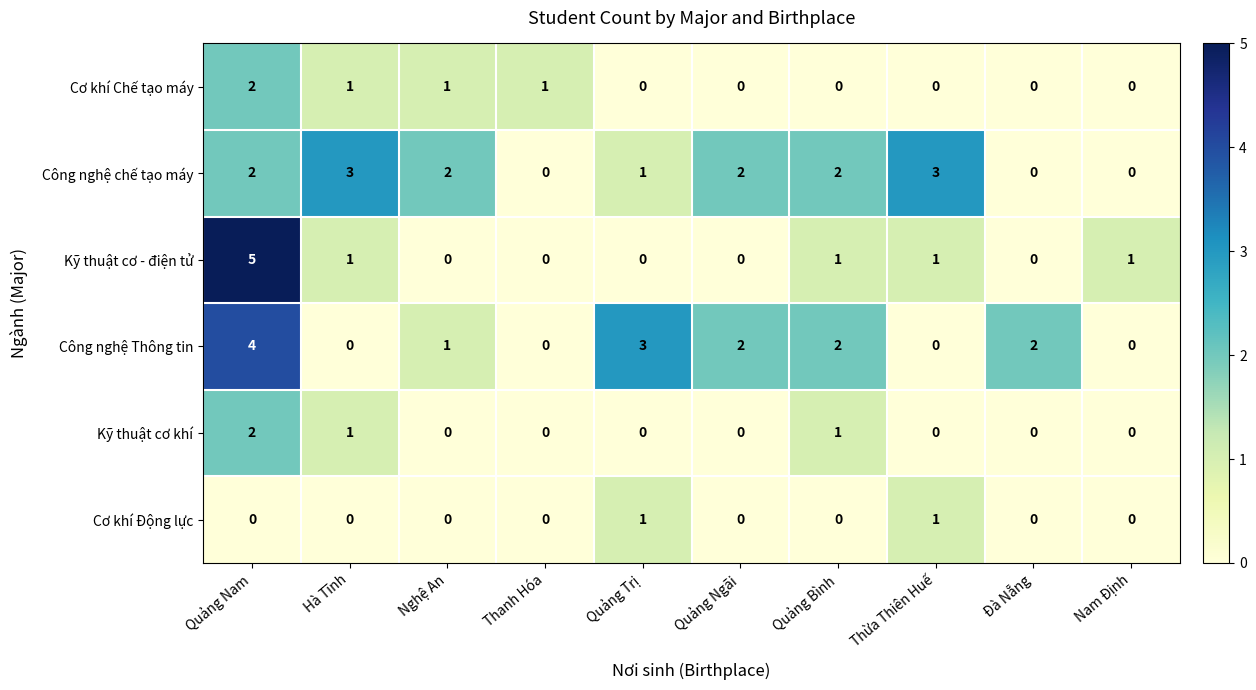

What is the total value across all series at Quảng Trị?

5